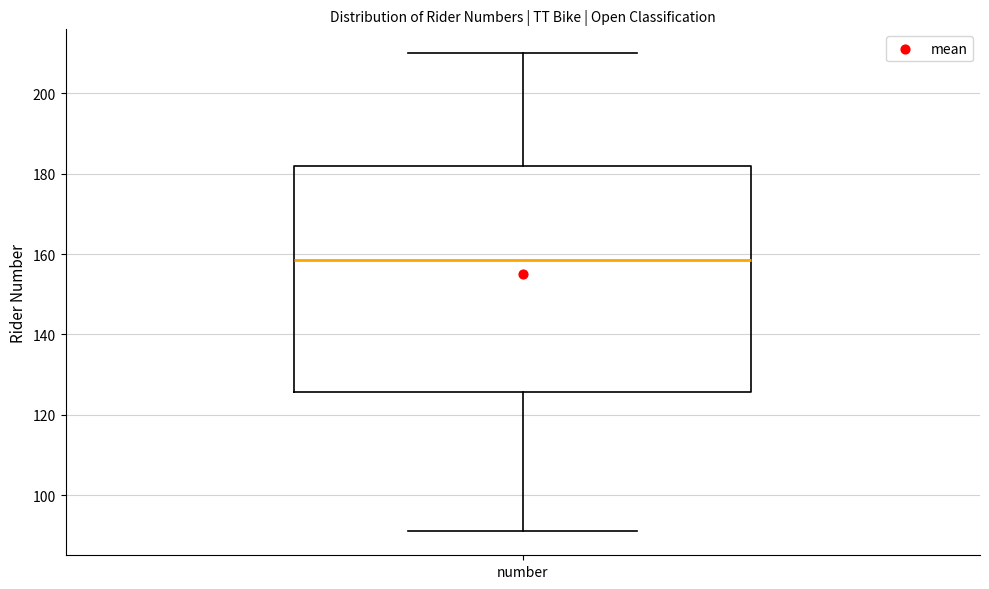

Where does the median line of the box for number sit on the y-axis? The values are not printed on the chart, so give them approximately, as read against the axis.

158